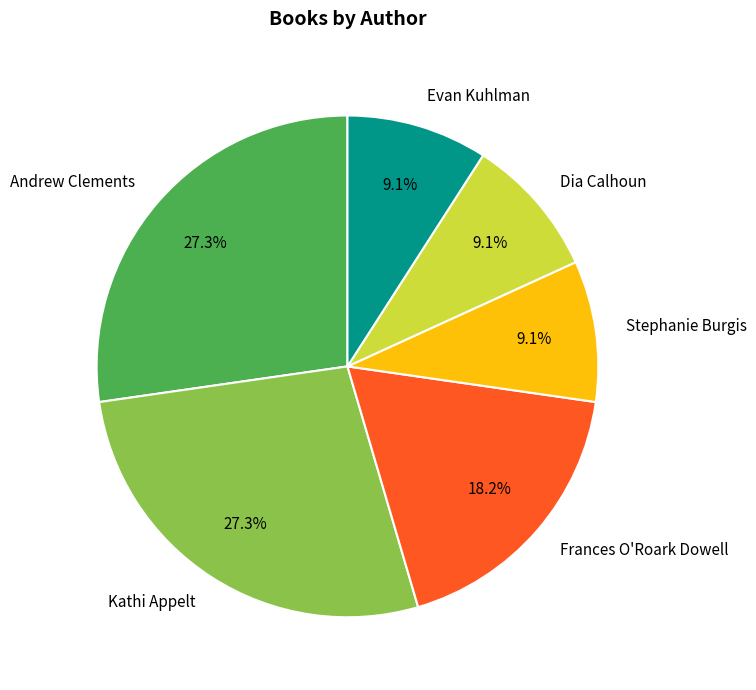

To the nearest percent, what is the combined percentage of Evan Kuhlman and Dia Calhoun?

18%